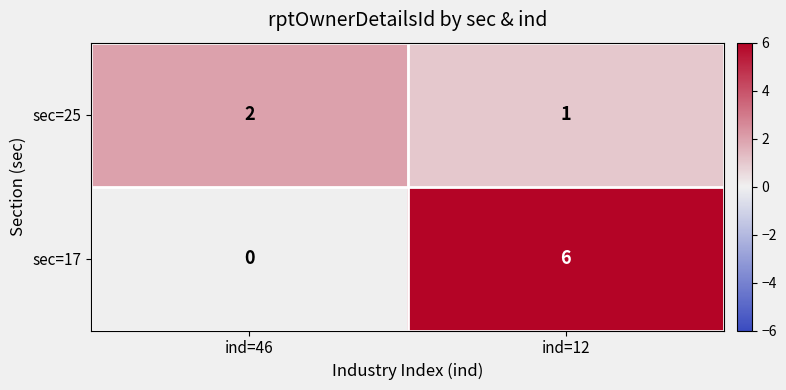

Rank the series by their maximum value, from highest to lowest.

sec=17, sec=25